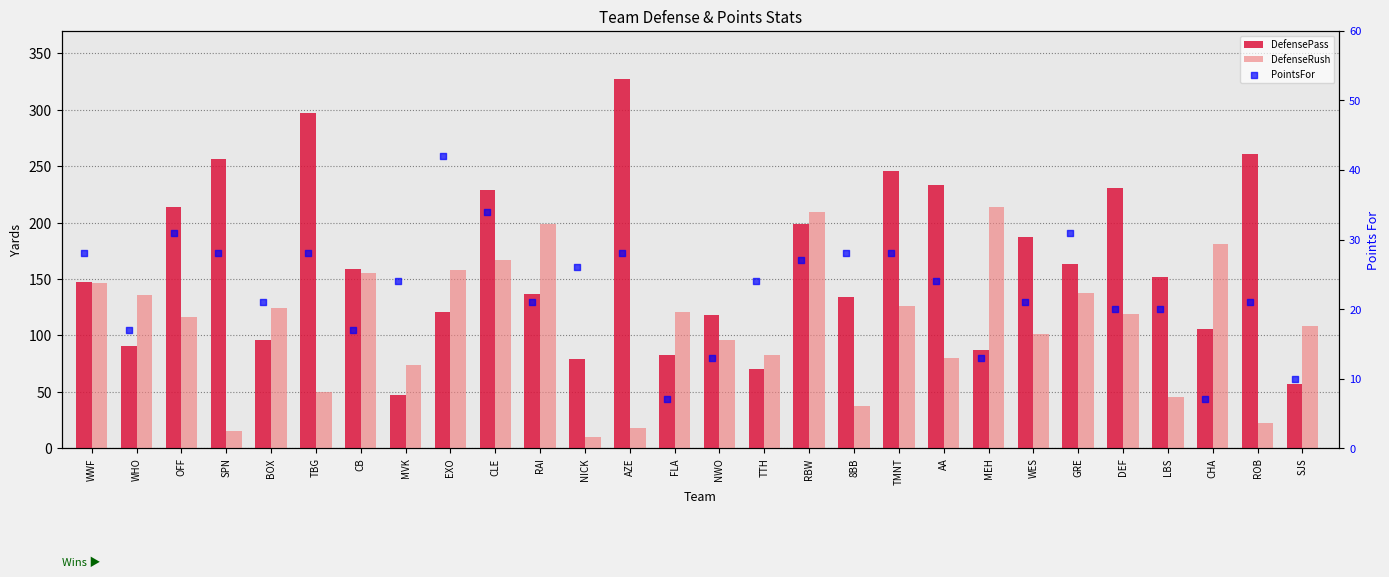

Which series has the largest total across all categories?

DefensePass